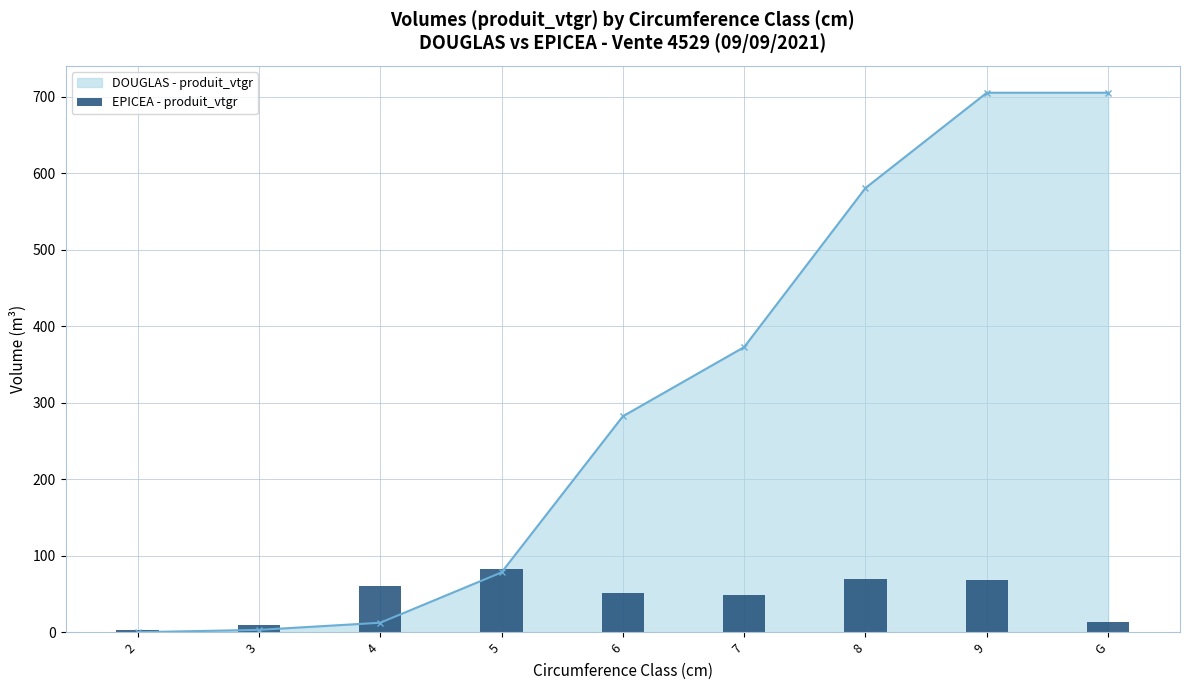

At which label is the value closest to 42?

7